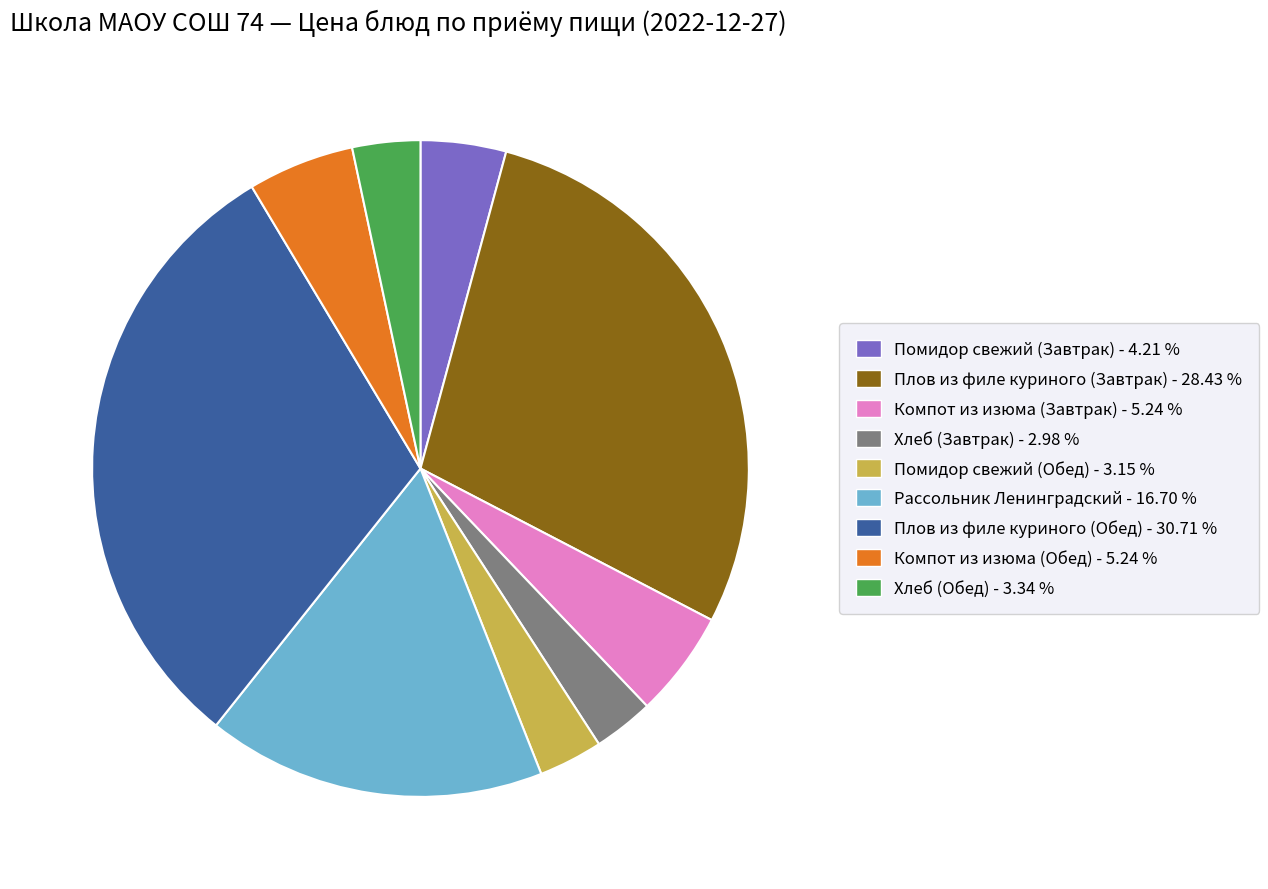

Is the sum of Помидор свежий (Завтрак) and Компот из изюма (Завтрак) greater than half?

No